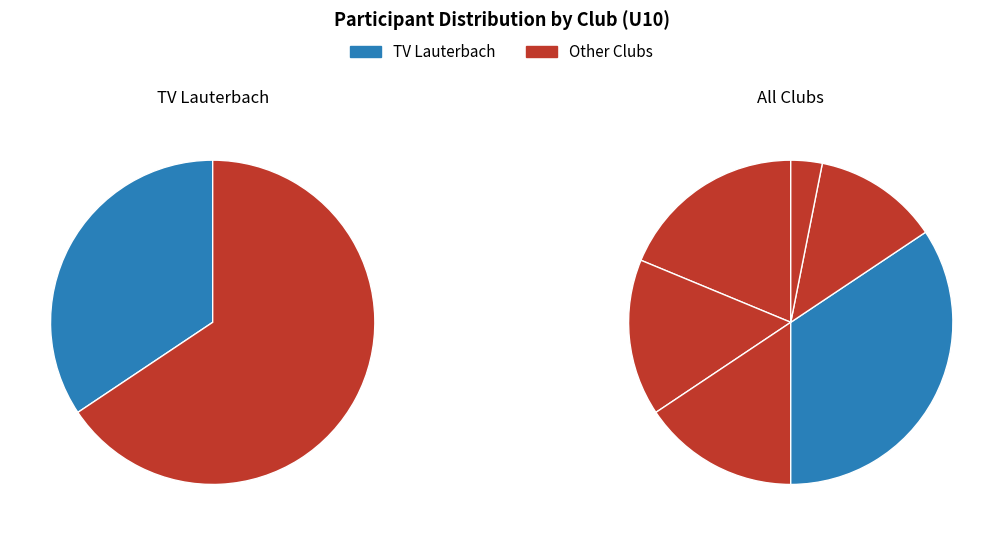

Is it true that TSG Schlitz is 16% of the pie?

True